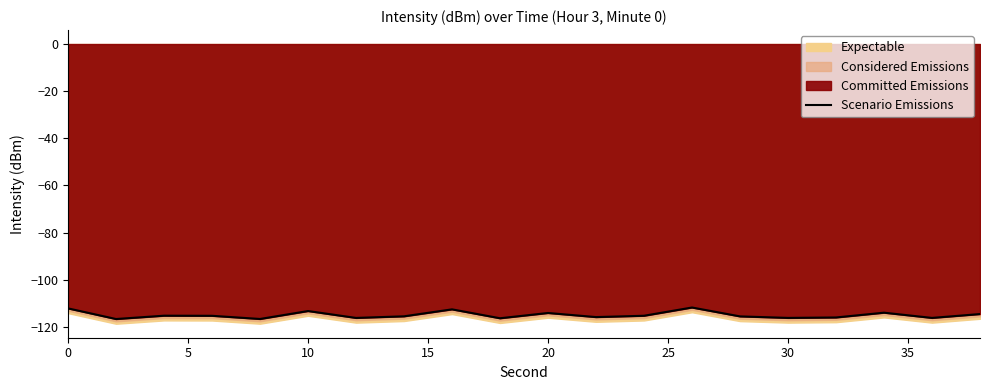

What is the value of the 14th point from the left?

-111.8